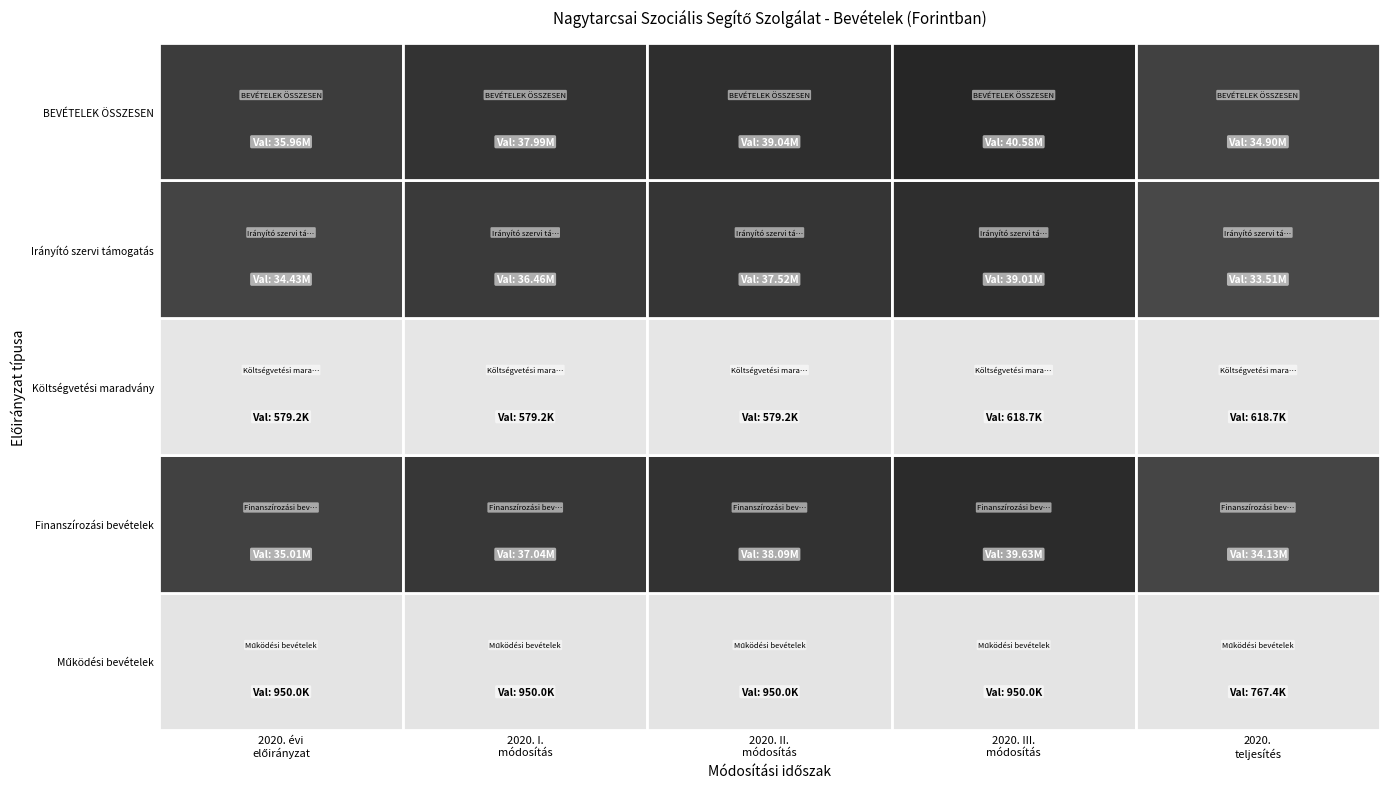

What is the sum of all Működési bevételek values?

4567404